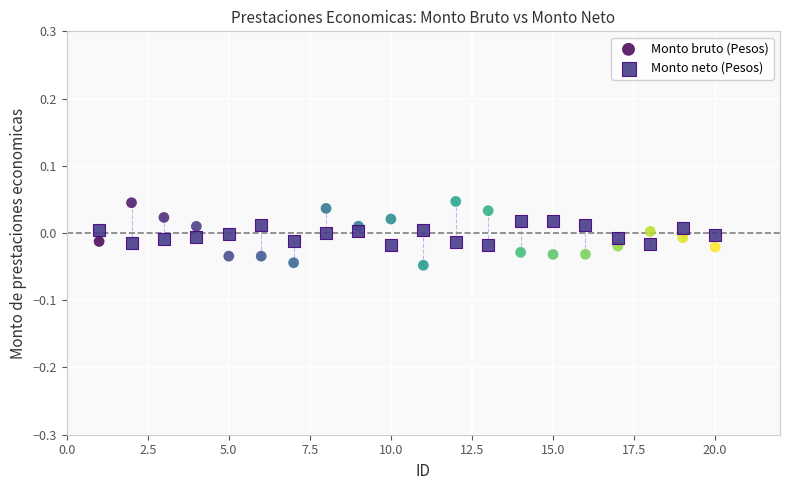

Across all data points, what is the range of X values (max minus min)?

19.0